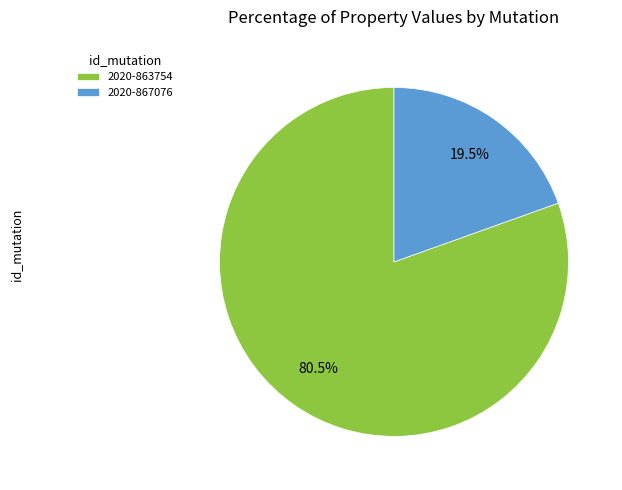

The 2020-863754 slice represents 73% of the pie. True or false?

False